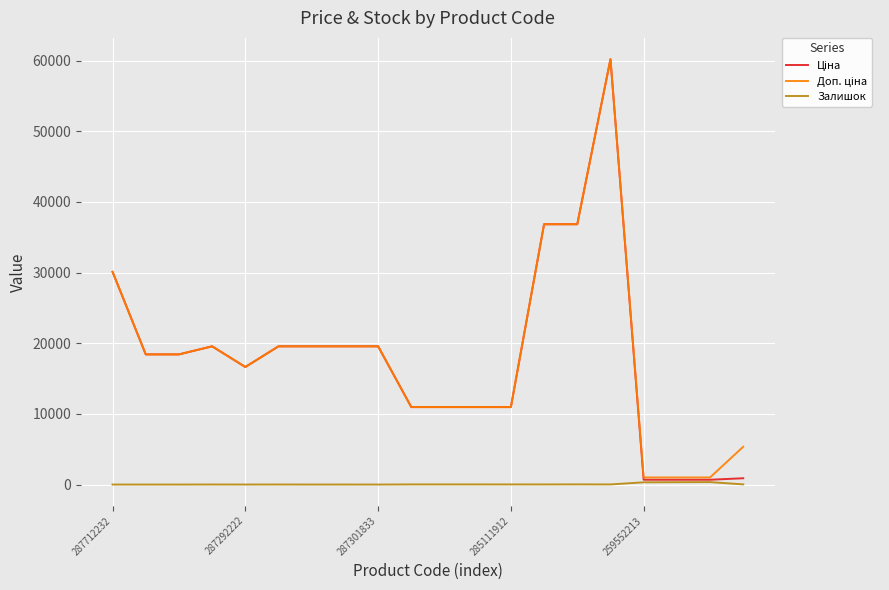

How many lines are shown in the chart?

3